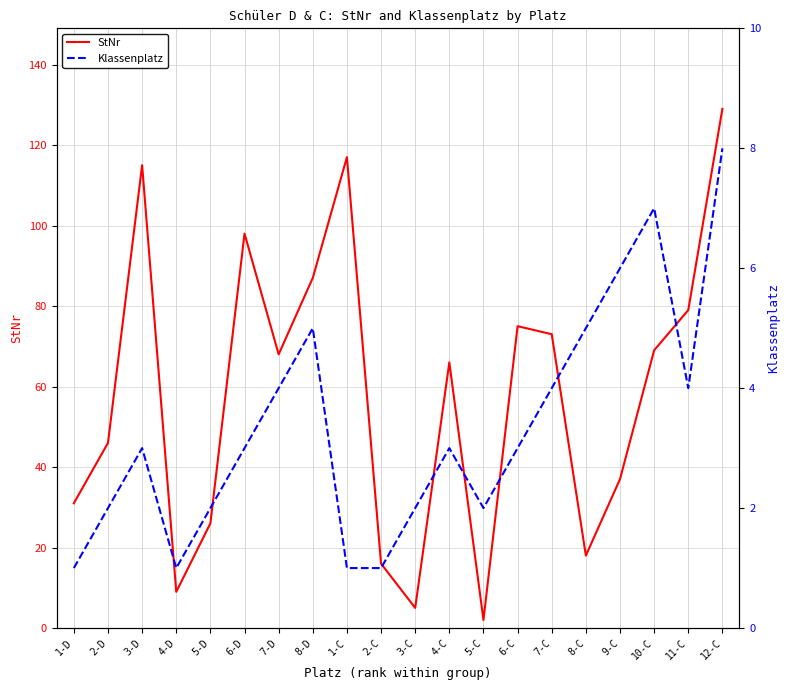

What is the total value across all series at 5-C?

4